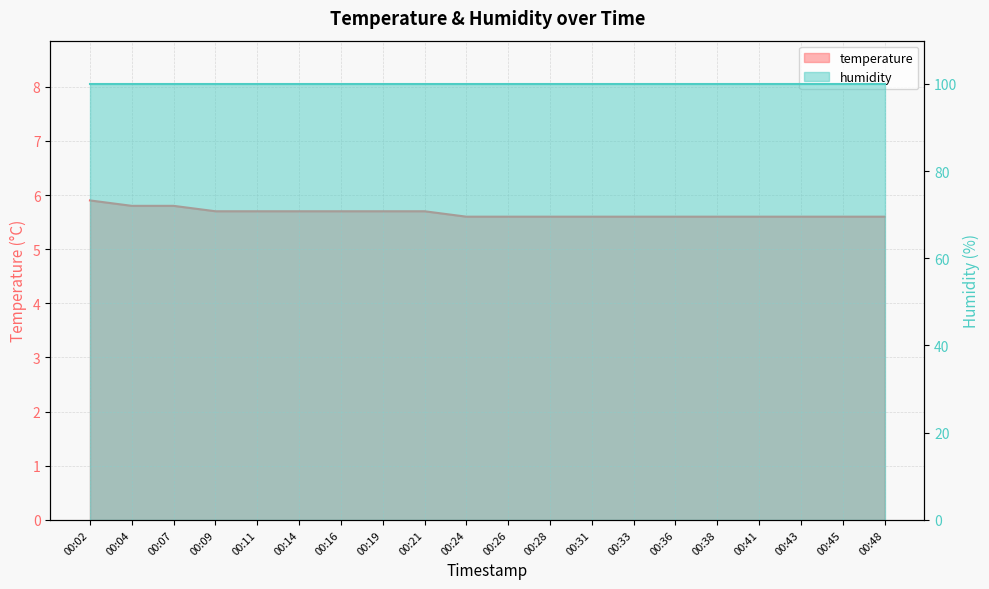

Is it true that the value at 00:28 is 9.4?

False